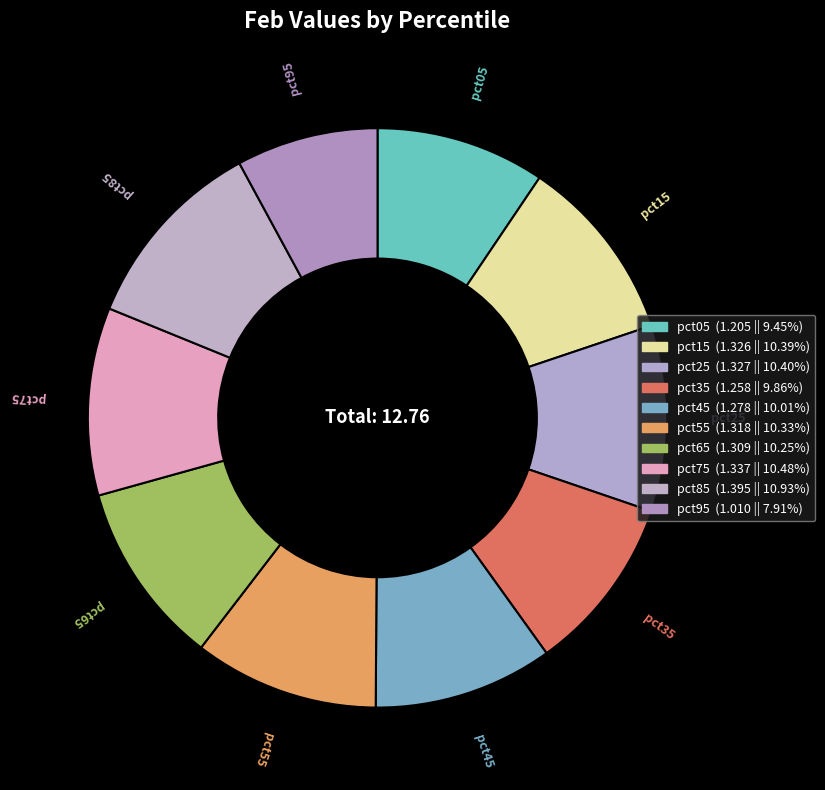

Is there a majority slice in this chart?

No